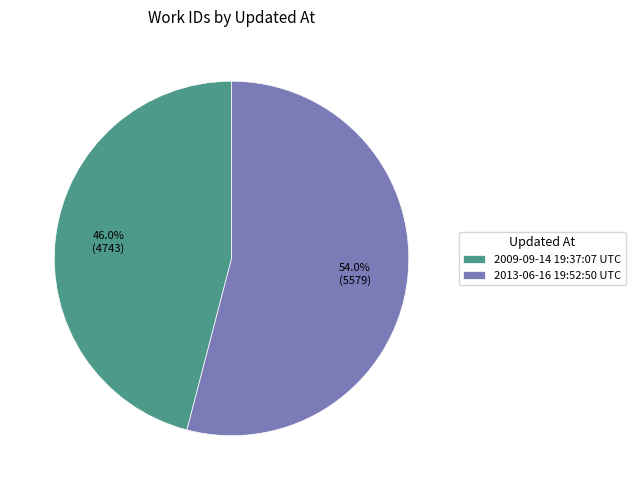

What is the smallest slice in the pie chart?

2009-09-14 19:37:07 UTC